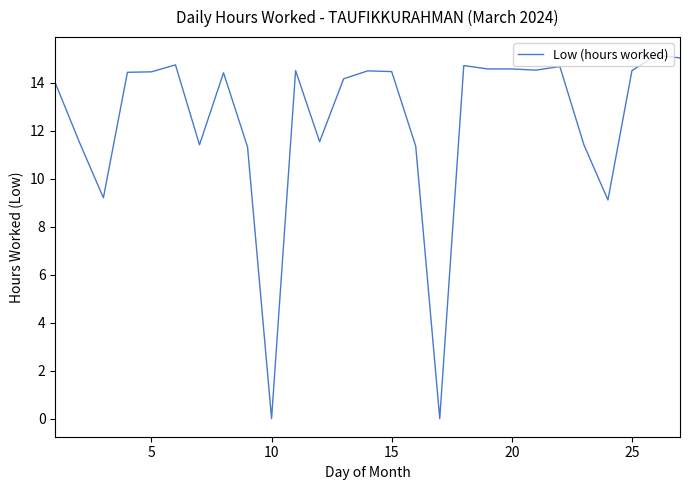

What is the maximum value shown in the chart?

15.1